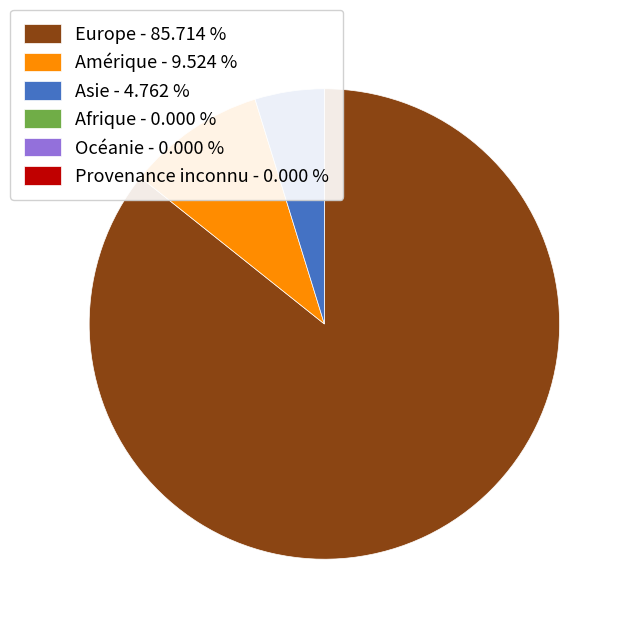

How many slices are in this pie chart?

3